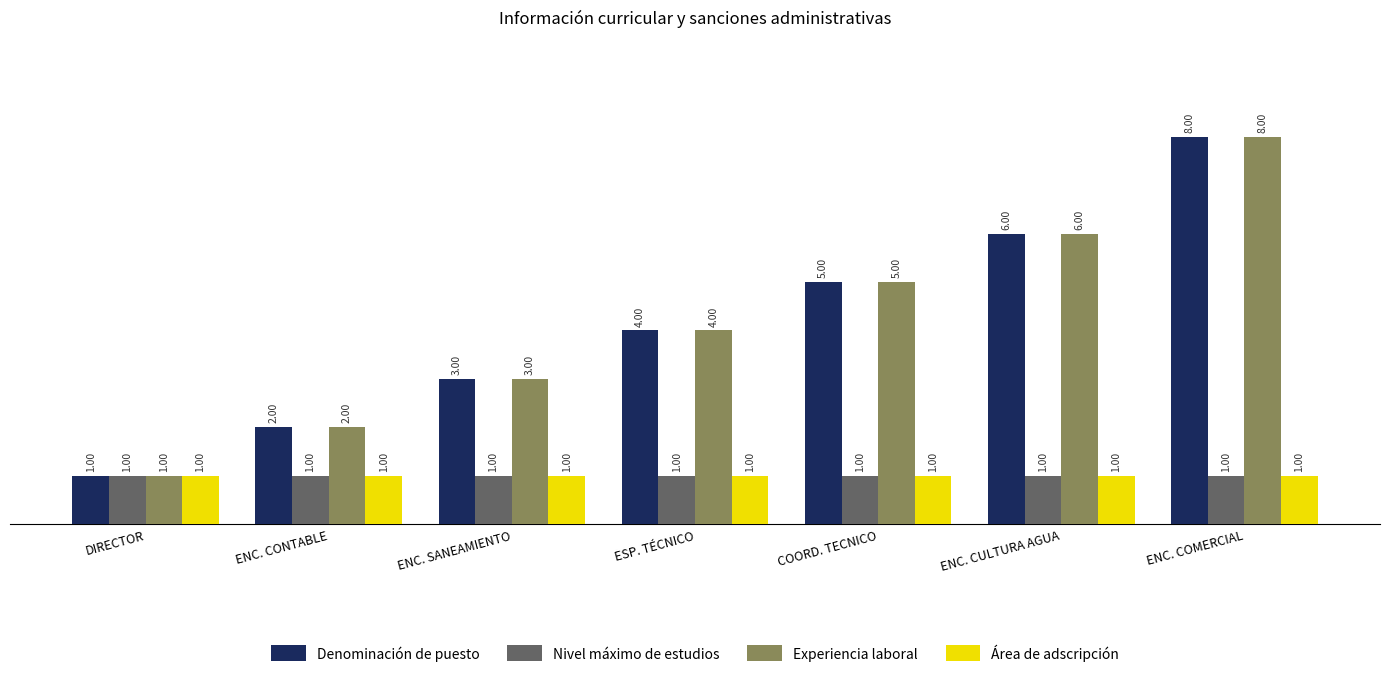

Count the number of data series in this chart.

4